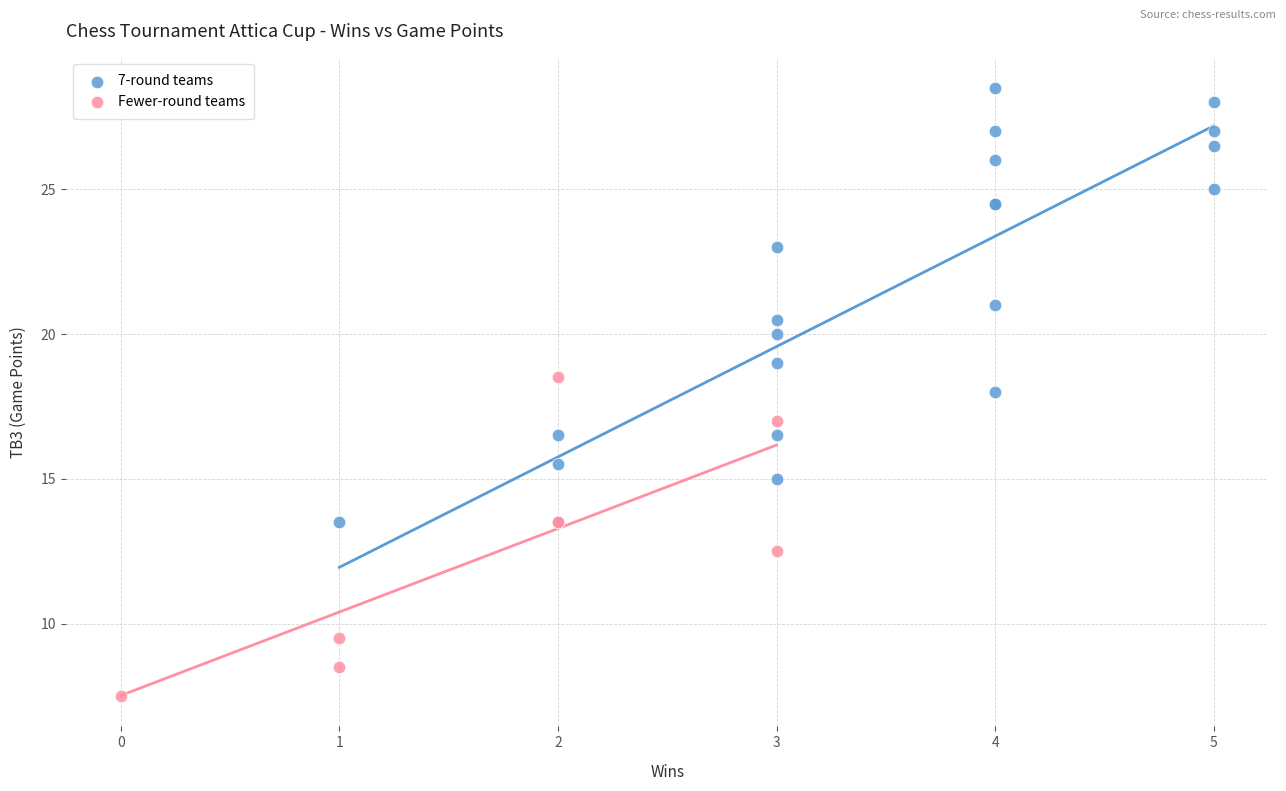

Which series has the widest spread of Y values?

7-round teams